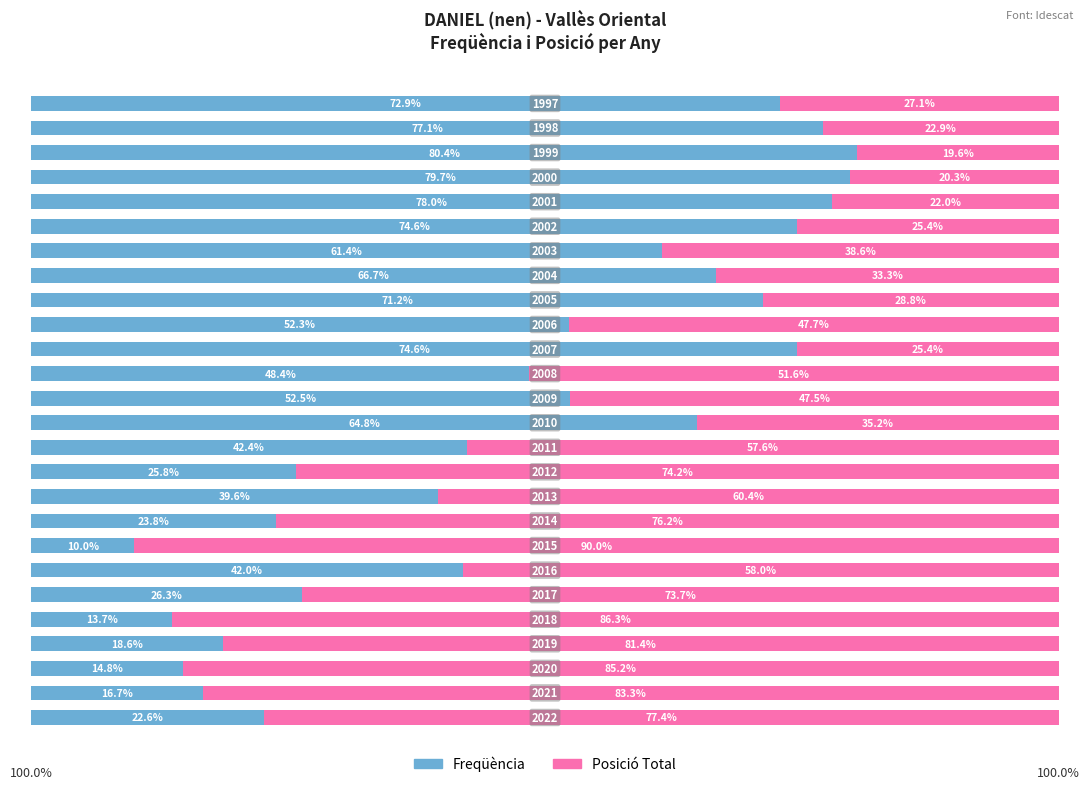

What are all the series names shown in the legend?

Freqüència, Posició Total